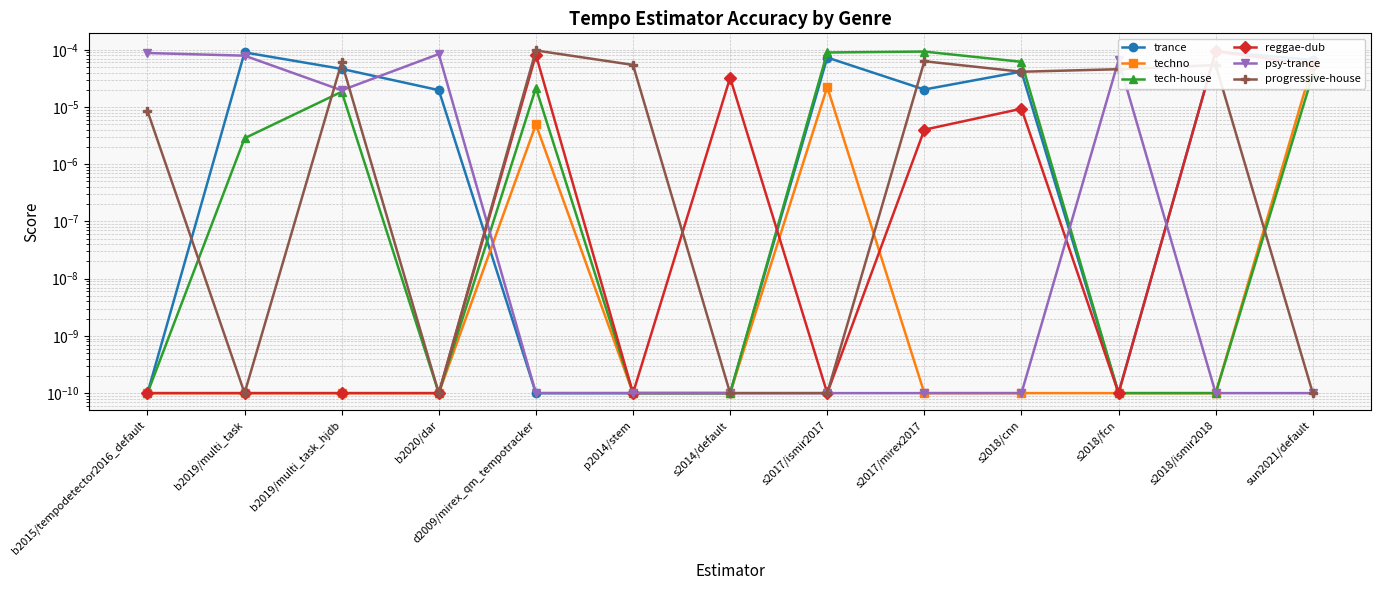

At which label does psy-trance reach its minimum?

d2009/mirex_qm_tempotracker